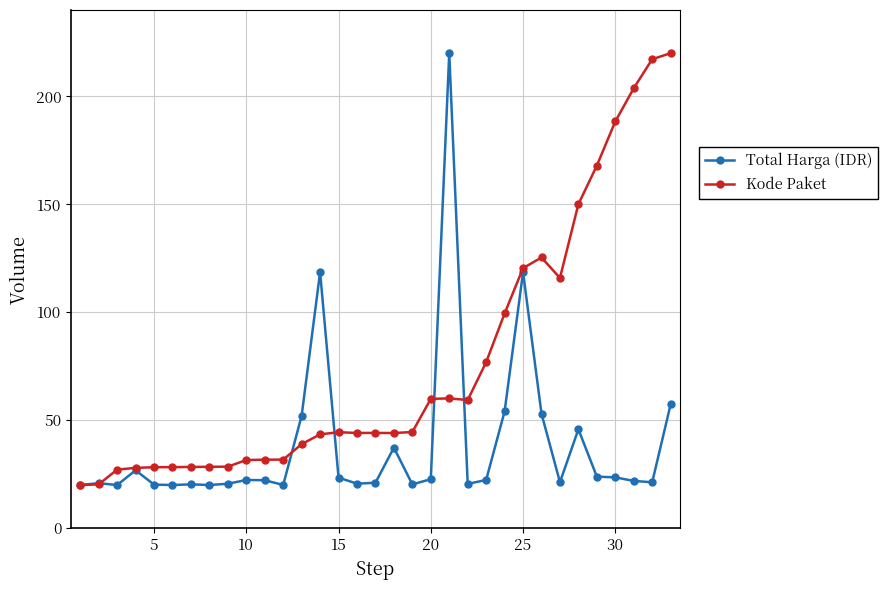

What is the value of the Total Harga (IDR) point at the 13th from the left?

52.1